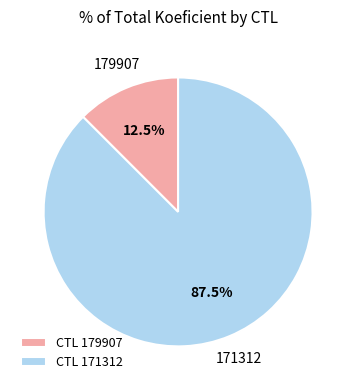

To the nearest percent, what is the difference between the 179907 and 171312 slice percentages?

75%